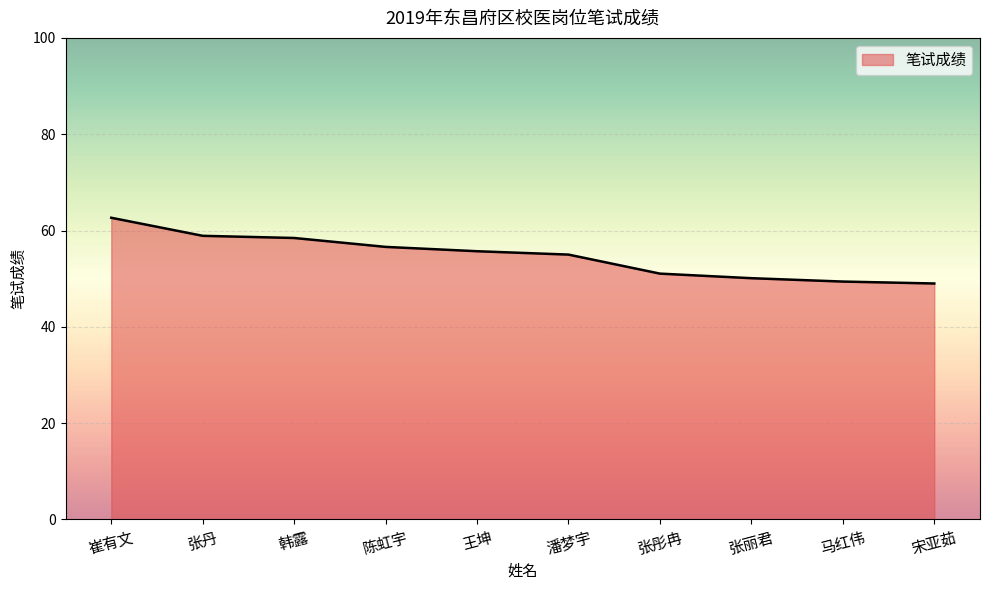

Which has a higher value, 张丽君 or 王坤?

王坤